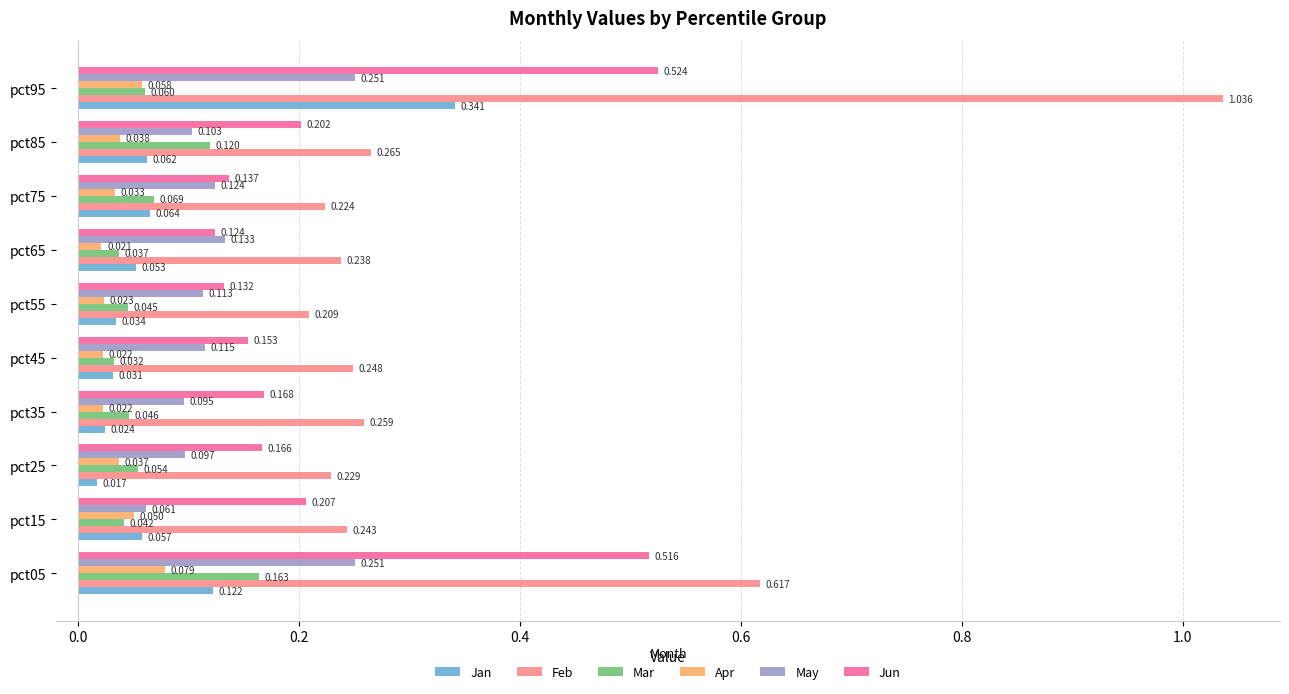

List the series in order of their peak value, highest first.

Feb, Jun, Jan, May, Mar, Apr